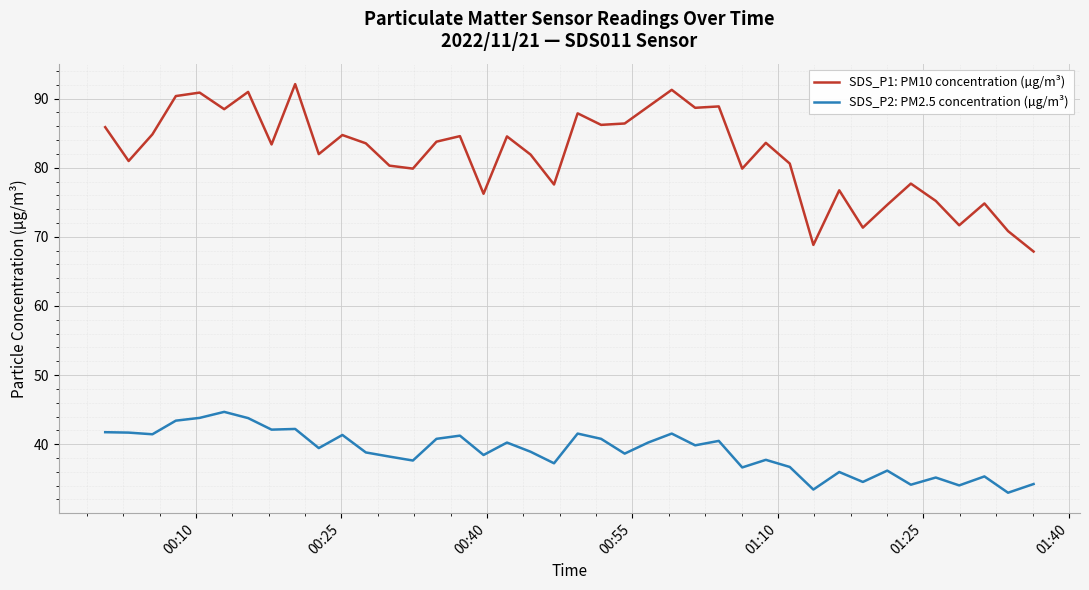

Rank the series by their maximum value, from lowest to highest.

SDS_P2: PM2.5 concentration (µg/m³), SDS_P1: PM10 concentration (µg/m³)